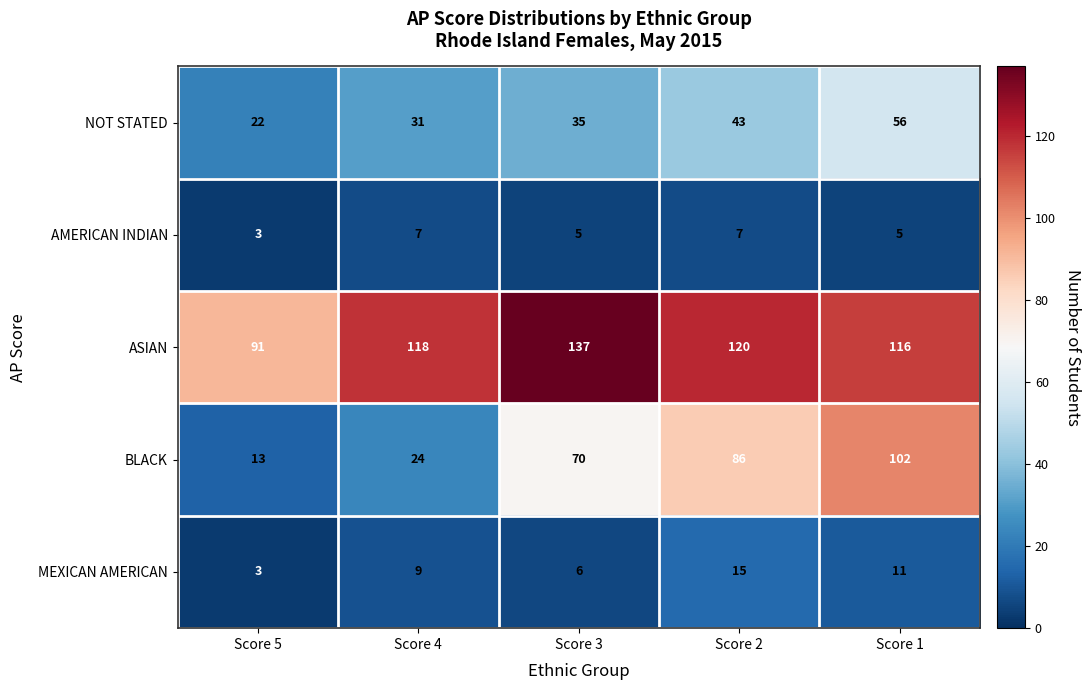

Reading left to right, list all the values displayed in this chart.

NOT STATED: Score 5=22	Score 4=31	Score 3=35	Score 2=43	Score 1=56
AMERICAN INDIAN: Score 5=3	Score 4=7	Score 3=5	Score 2=7	Score 1=5
ASIAN: Score 5=91	Score 4=118	Score 3=137	Score 2=120	Score 1=116
BLACK: Score 5=13	Score 4=24	Score 3=70	Score 2=86	Score 1=102
MEXICAN AMERICAN: Score 5=3	Score 4=9	Score 3=6	Score 2=15	Score 1=11